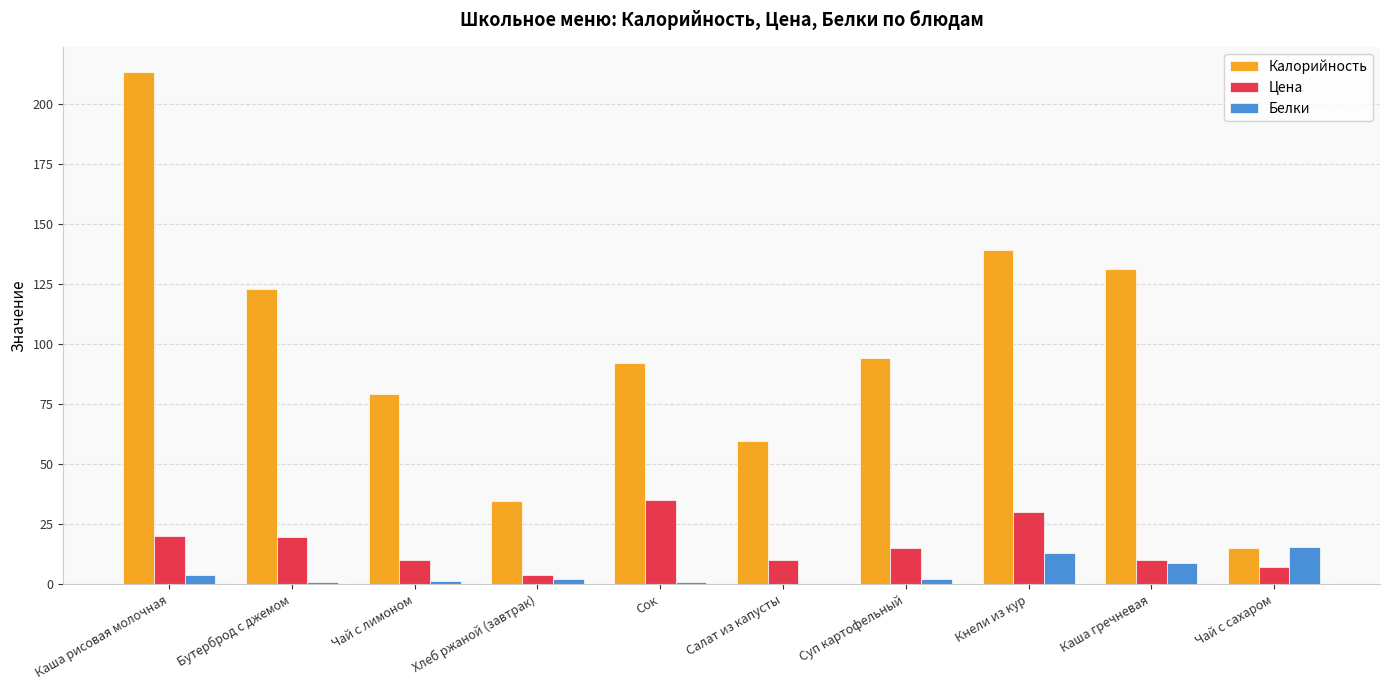

What is the total value across all series at Салат из капусты?

69.4